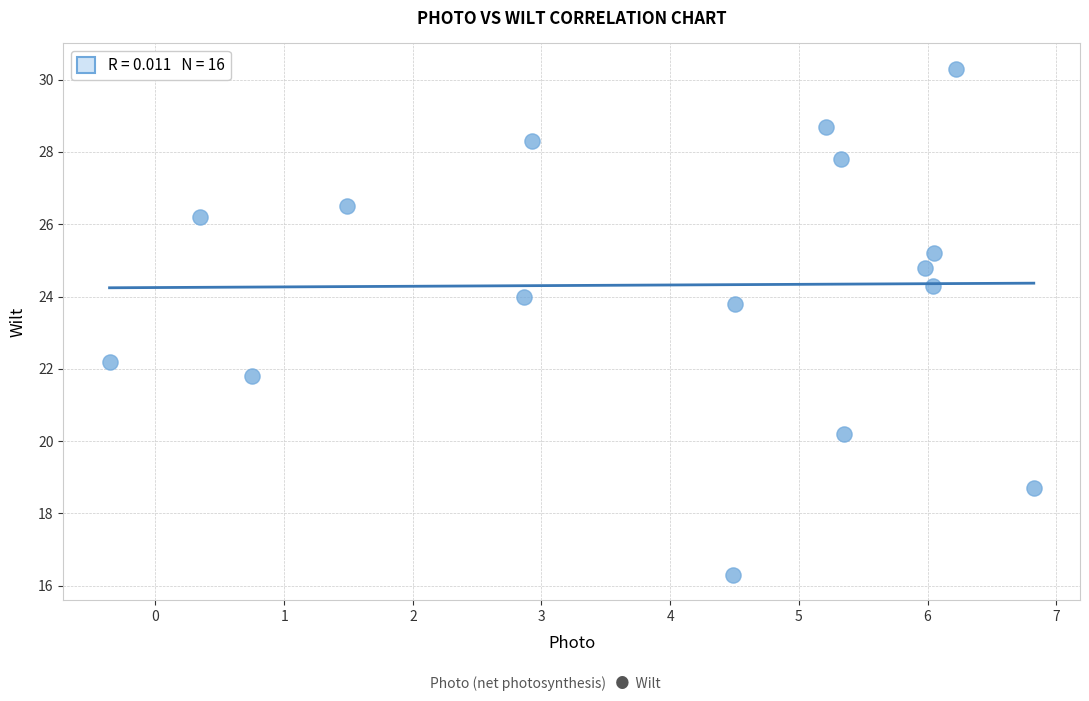

What is the range of Y values (max minus min)?

14.0